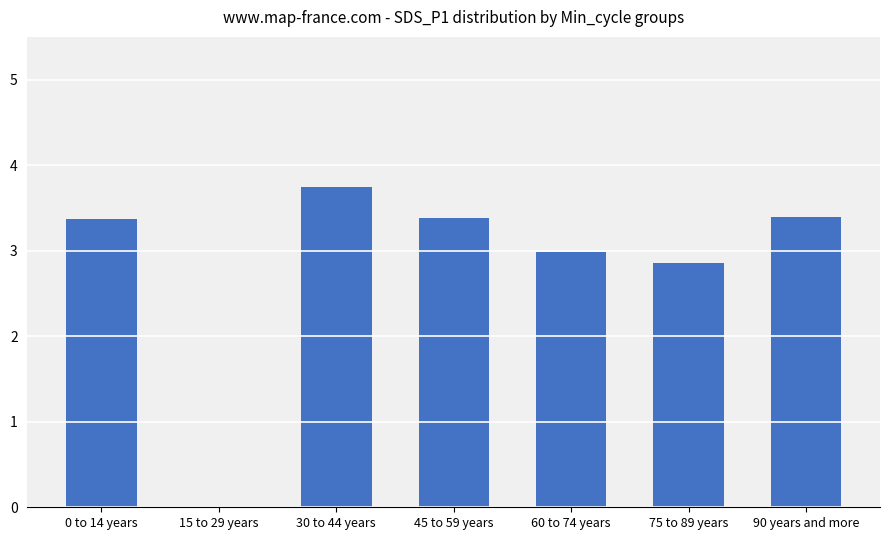

Where is the data nearest to the value 1?

15 to 29 years